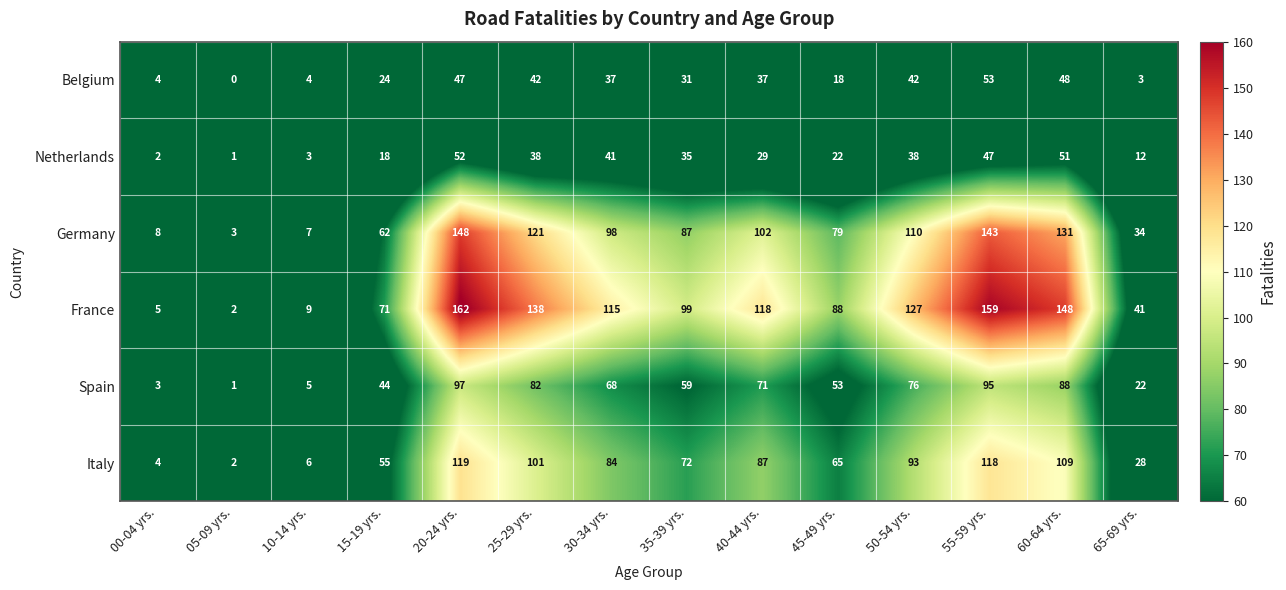

The Germany series shows 102 at 40-44 yrs.. True or false?

True